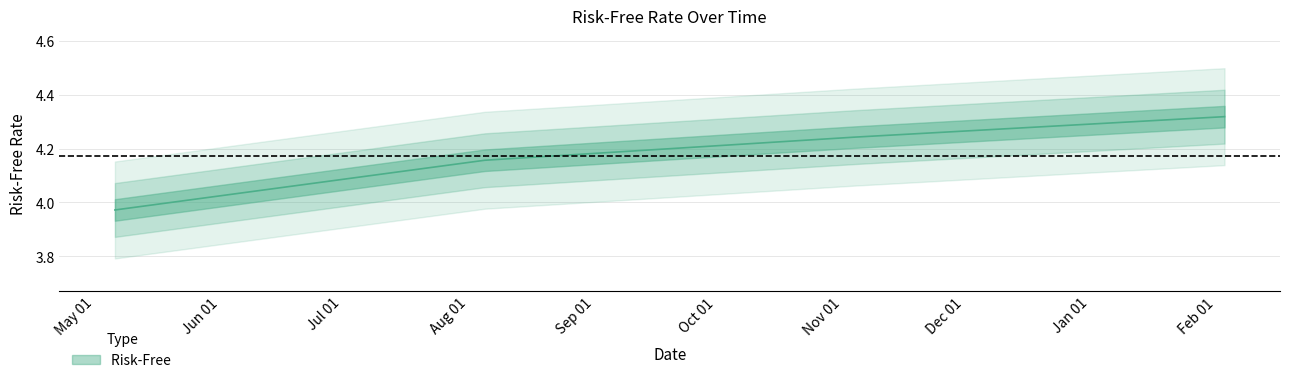

Where does the data first go above 4?

2021-08-05